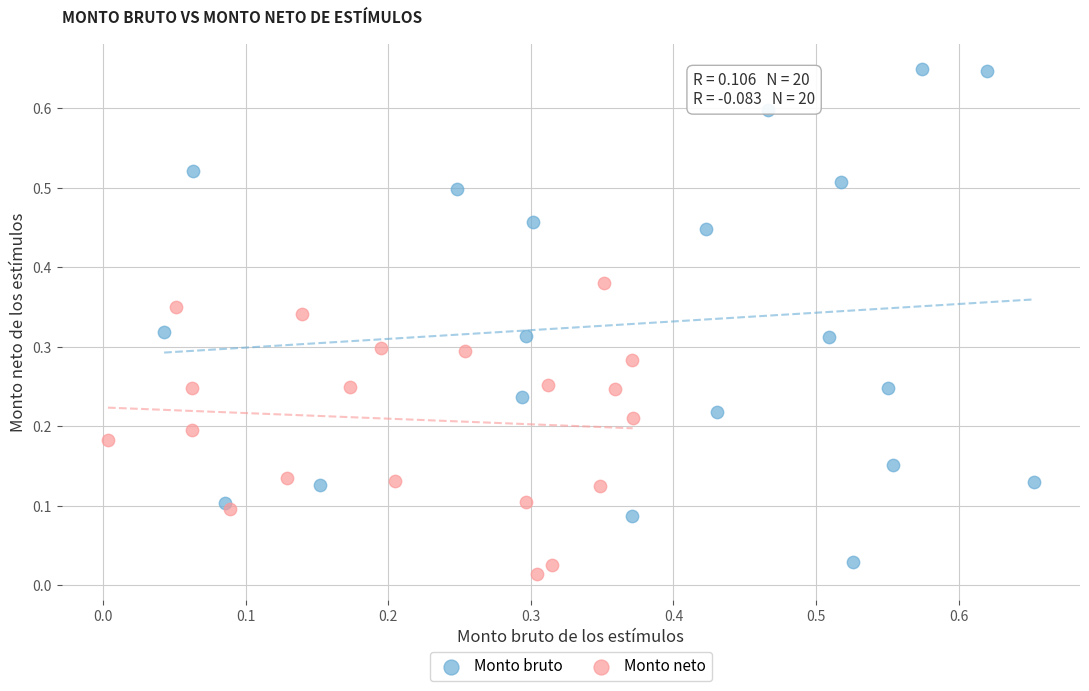

Which series reaches the maximum Y coordinate?

Monto bruto